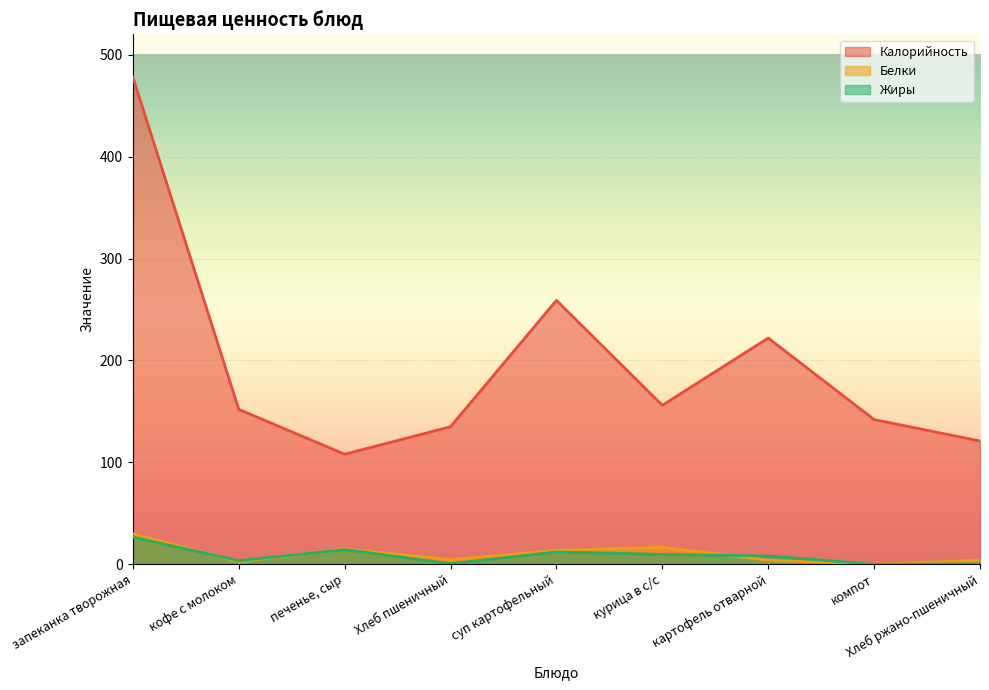

True or false: Калорийность and Белки intersect in this chart.

False